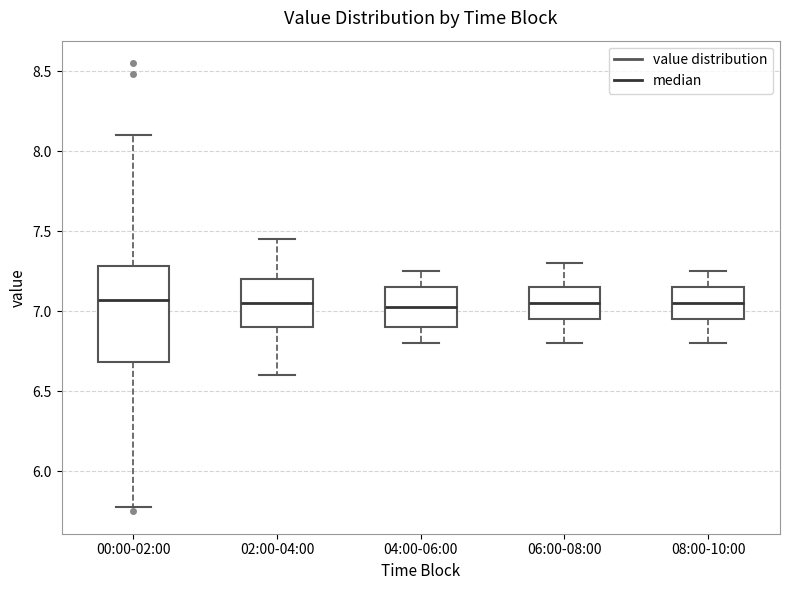

Reading left to right, transcribe this box plot: for each box, give where its median line is, the range the box spans, and where its two whiskers end, as read against the y-axis. The values are not printed on the chart, so give them approximately, as read against the axis.

00:00-02:00: median 7.05, box 6.70 to 7.30, whiskers 5.80 to 8.10
02:00-04:00: median 7.05, box 6.90 to 7.20, whiskers 6.60 to 7.45
04:00-06:00: median 7.05, box 6.90 to 7.15, whiskers 6.80 to 7.25
06:00-08:00: median 7.05, box 6.95 to 7.15, whiskers 6.80 to 7.30
08:00-10:00: median 7.05, box 6.95 to 7.15, whiskers 6.80 to 7.25